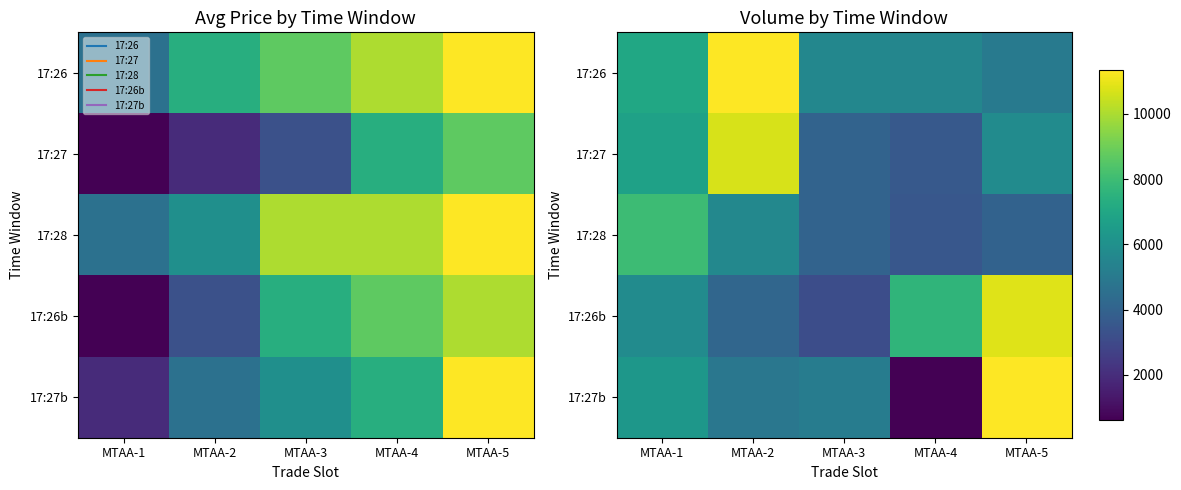

What is the average value of the 17:28 series?

5026